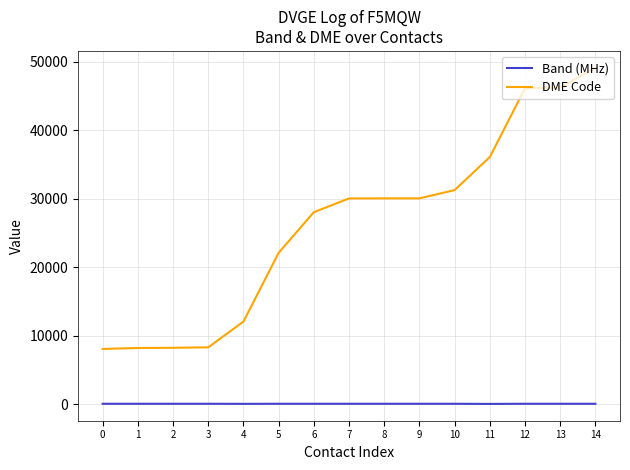

The Band (MHz) series shows 40 at 6. True or false?

True